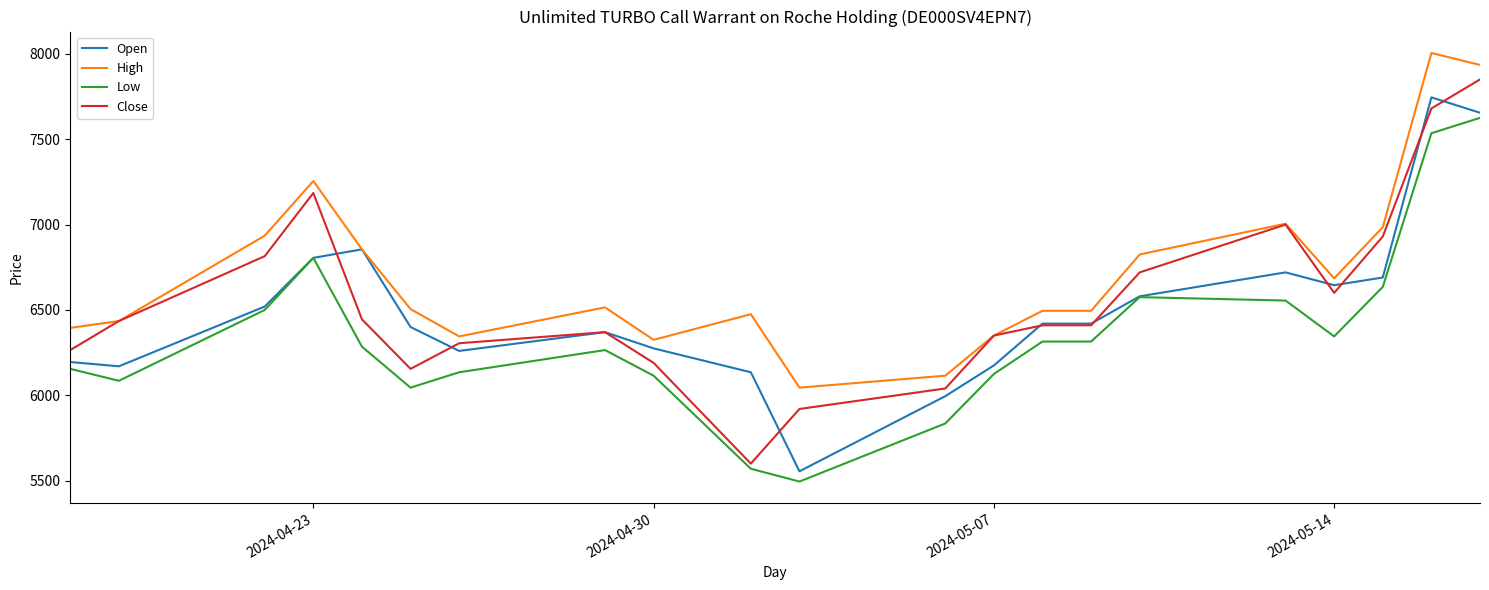

True or false: High and Low intersect in this chart.

False